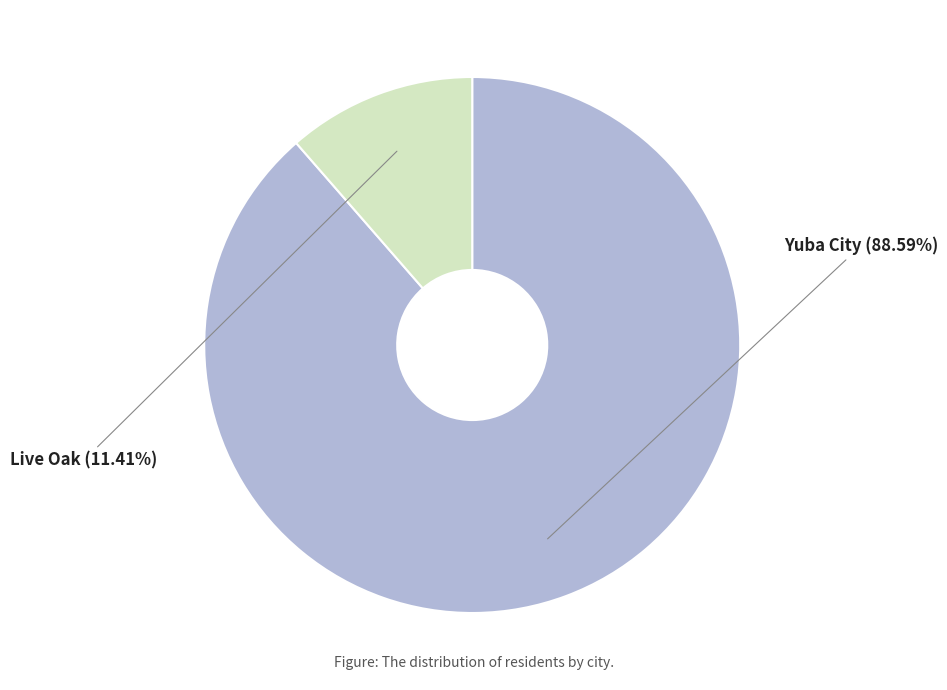

What is the smallest slice in the pie chart?

Live Oak